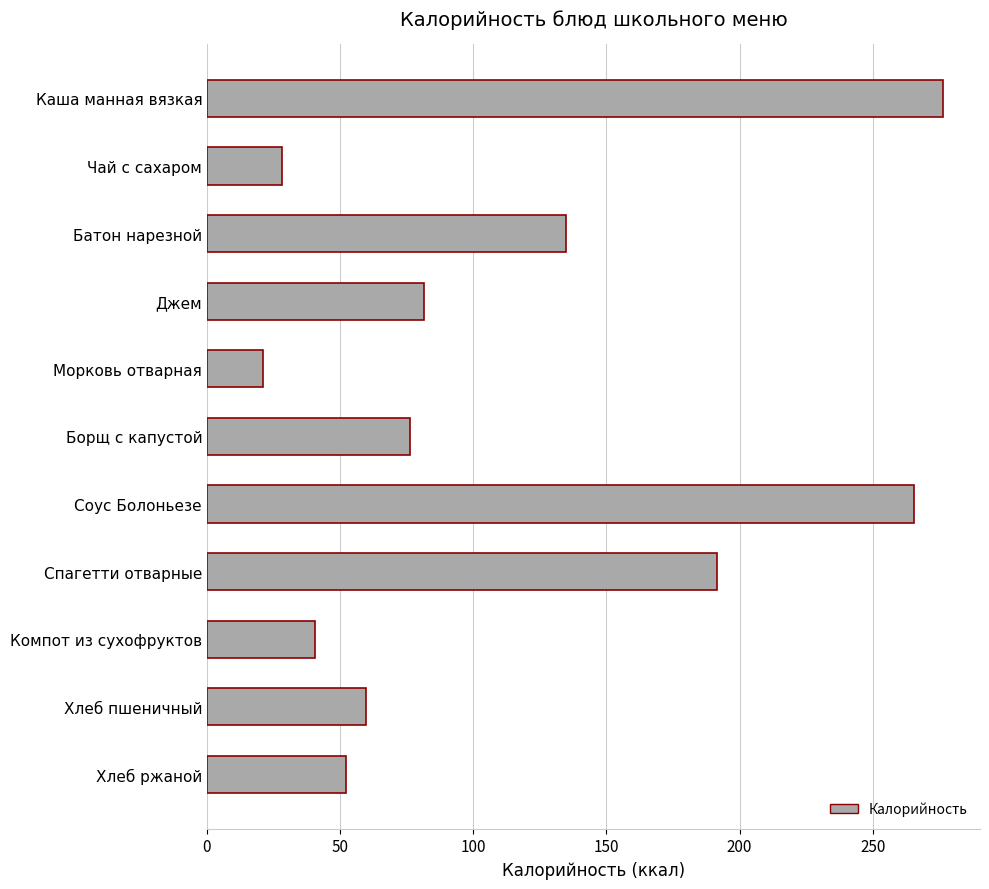

What is the sum of all values?

1227.8